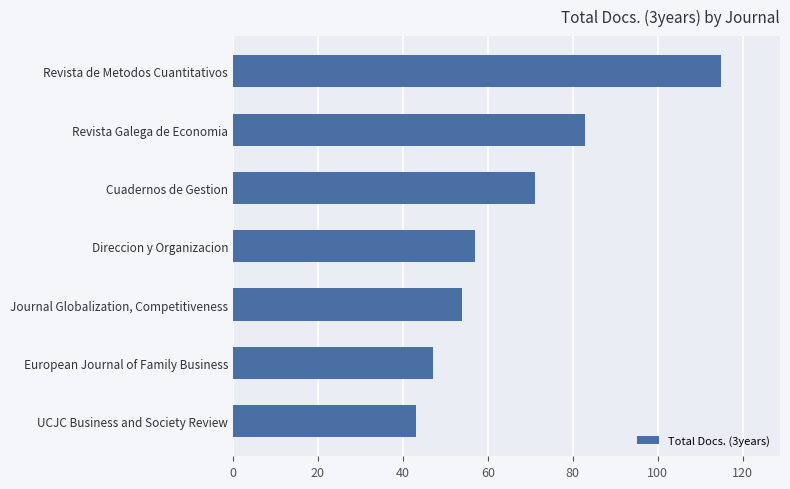

What is the difference between the second highest and minimum values?

40